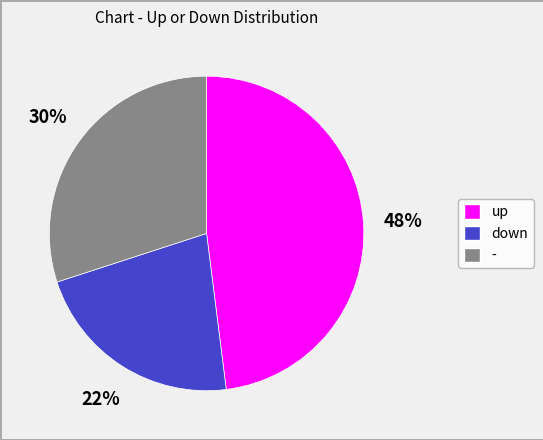

To the nearest percent, what percentage of the pie is up?

48%